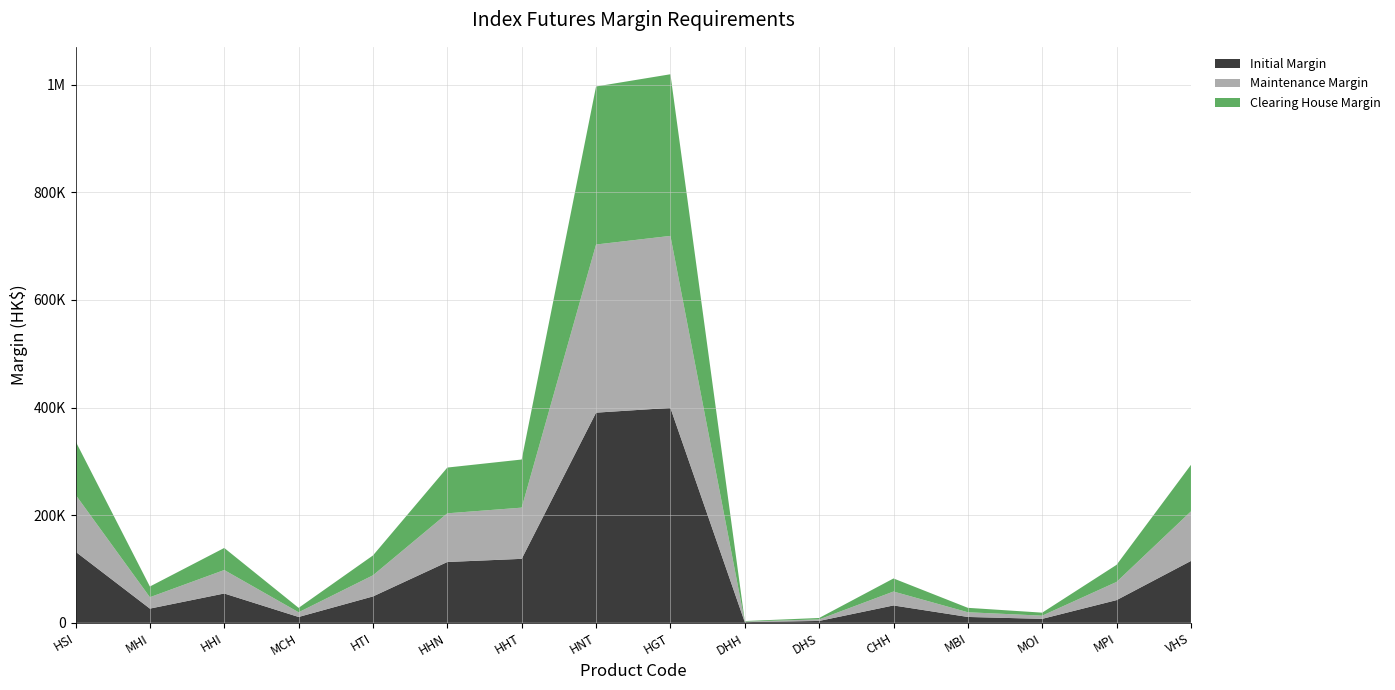

Reading left to right, transcribe all the data shown in this chart.

Initial Margin: 132268	26453	54530	10906	49077	113076	118928	390567	399465	1304	3537	32319	10932	7421	42254	115045
Maintenance Margin: 105814	21162	43624	8724	39261	90460	95142	312453	319572	1043	2829	25855	8745	5936	33803	92036
Clearing House Margin: 99450	19890	41000	8200	36900	85020	89420	293660	300350	981	2660	24300	8220	5580	31770	86500